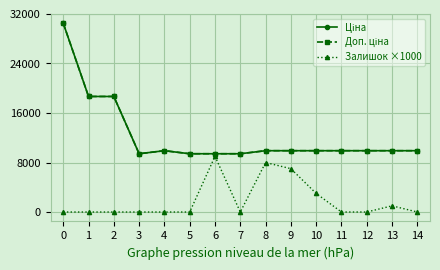

List the labels in order of Залишок ×1000 value, largest first.

6, 8, 9, 10, 13, 0, 1, 2, 3, 4, 5, 7, 11, 12, 14